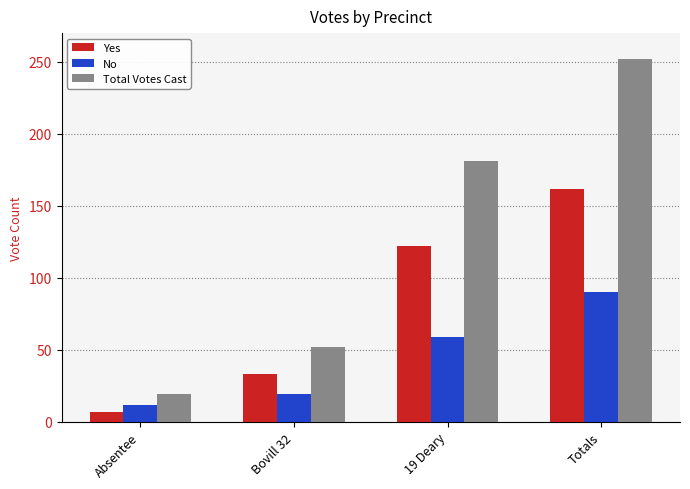

The Total Votes Cast series shows 181 at 19 Deary. True or false?

True